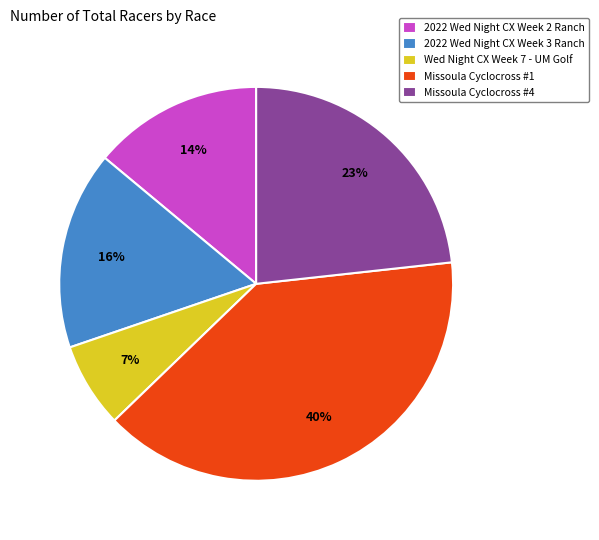

Which slice is the largest?

Missoula Cyclocross #1